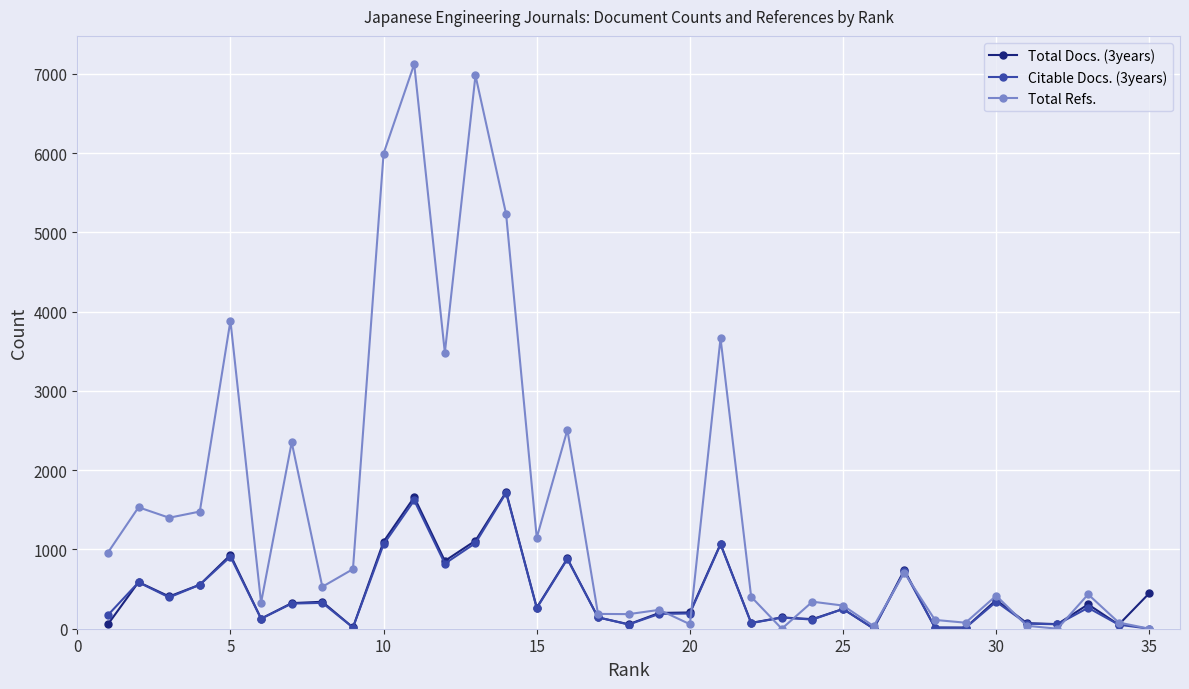

Which series has the largest total across all categories?

Total Refs.